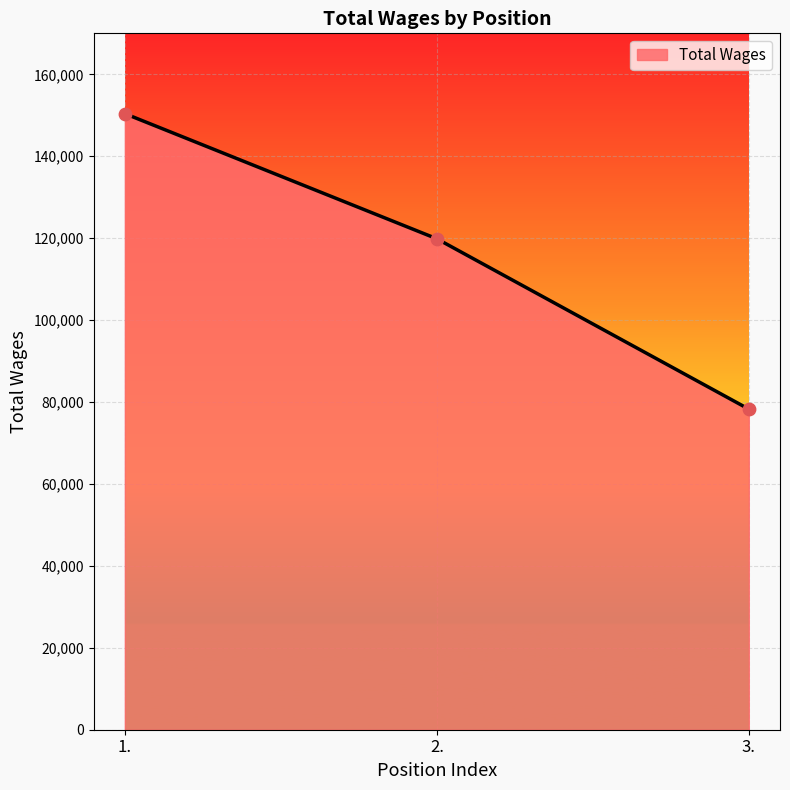

Which has a higher value, 1. or 3.?

1.